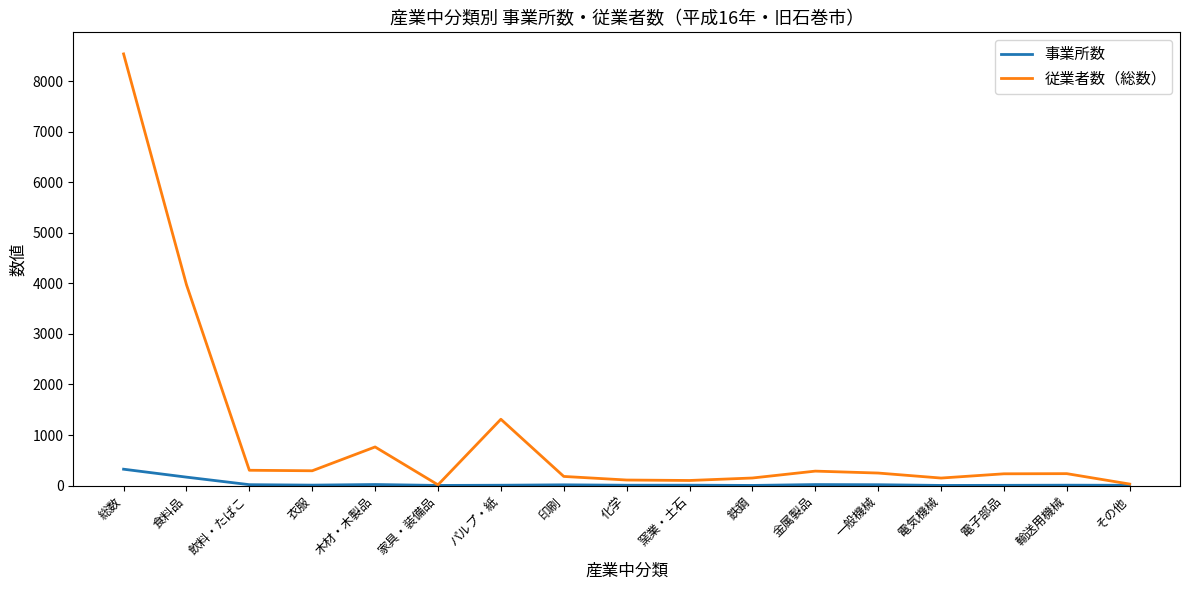

The 従業者数（総数） series shows 15 at 家具・装備品. True or false?

True